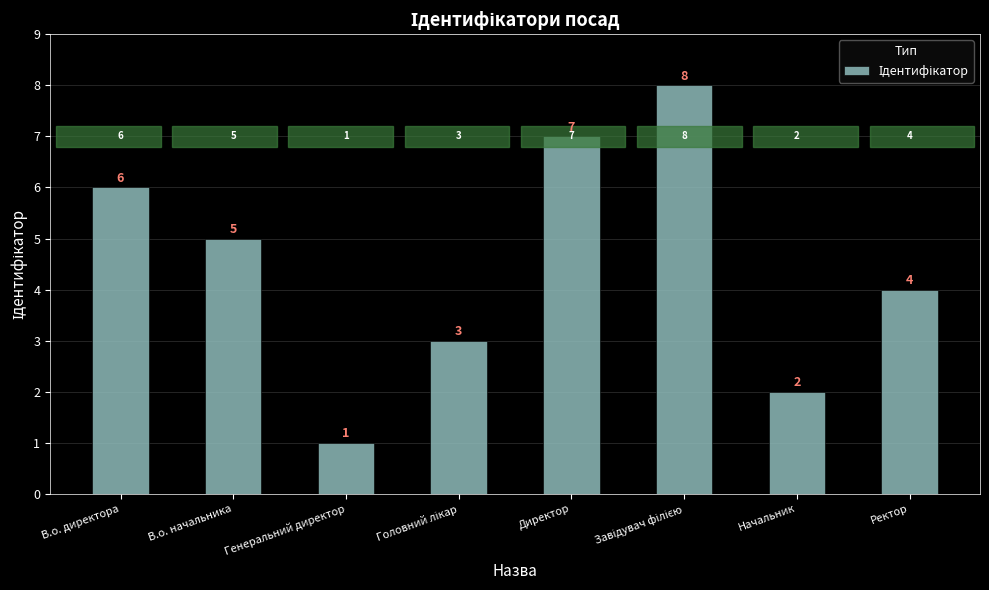

The chart shows a value of 1 at Генеральний директор. True or false?

True